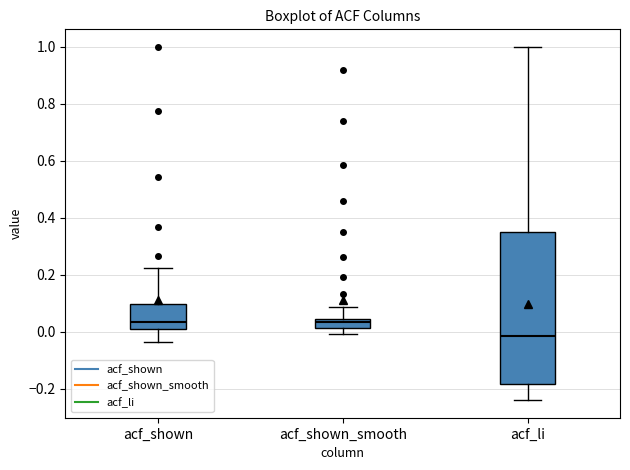

Which box is the tallest, from its lower edge to its upper edge?

acf_li